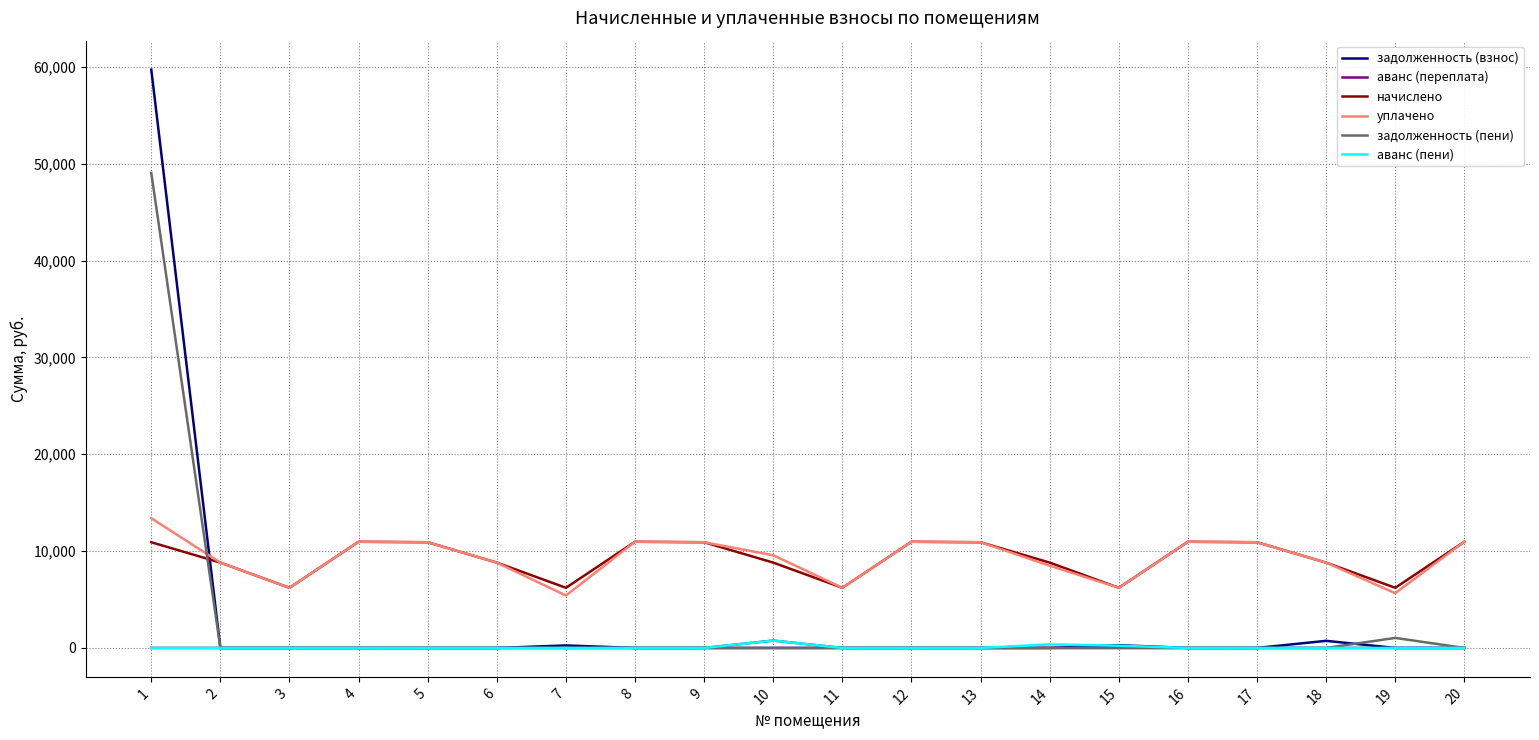

How many lines are shown in the chart?

6